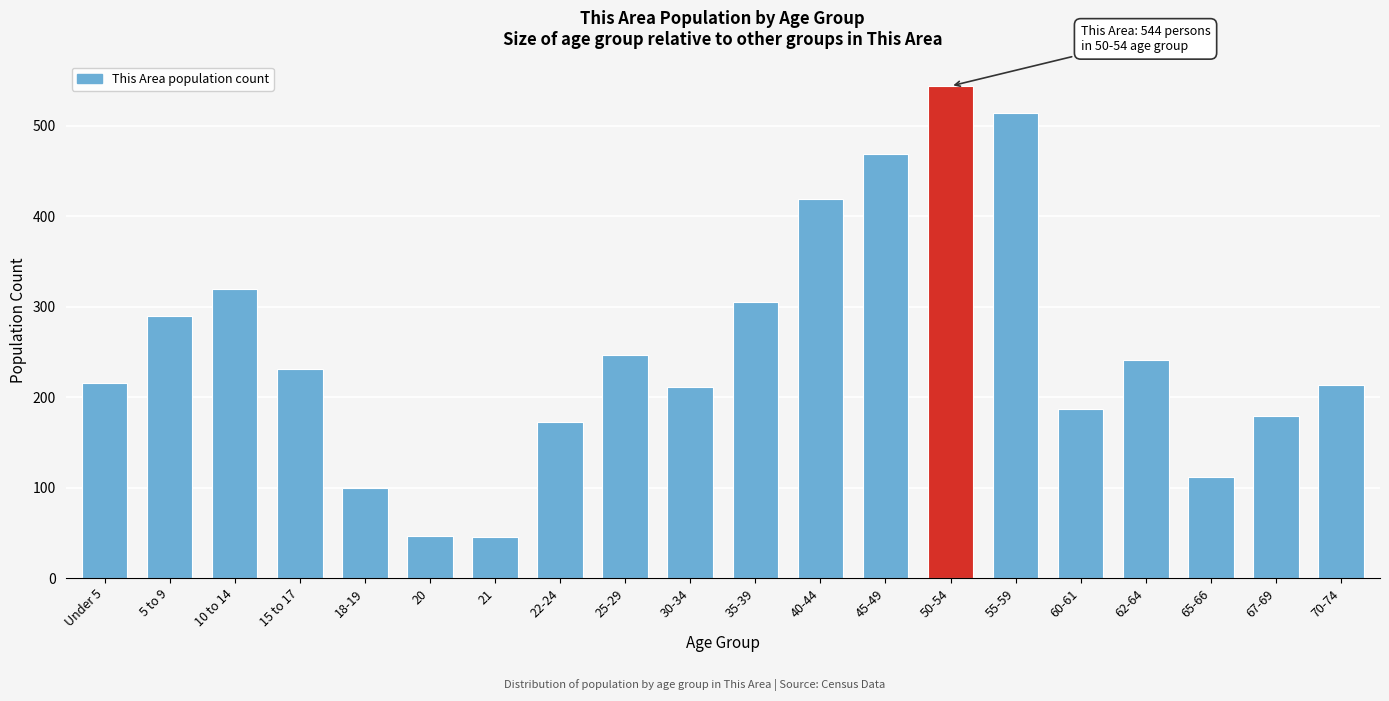

What is the average value?

253